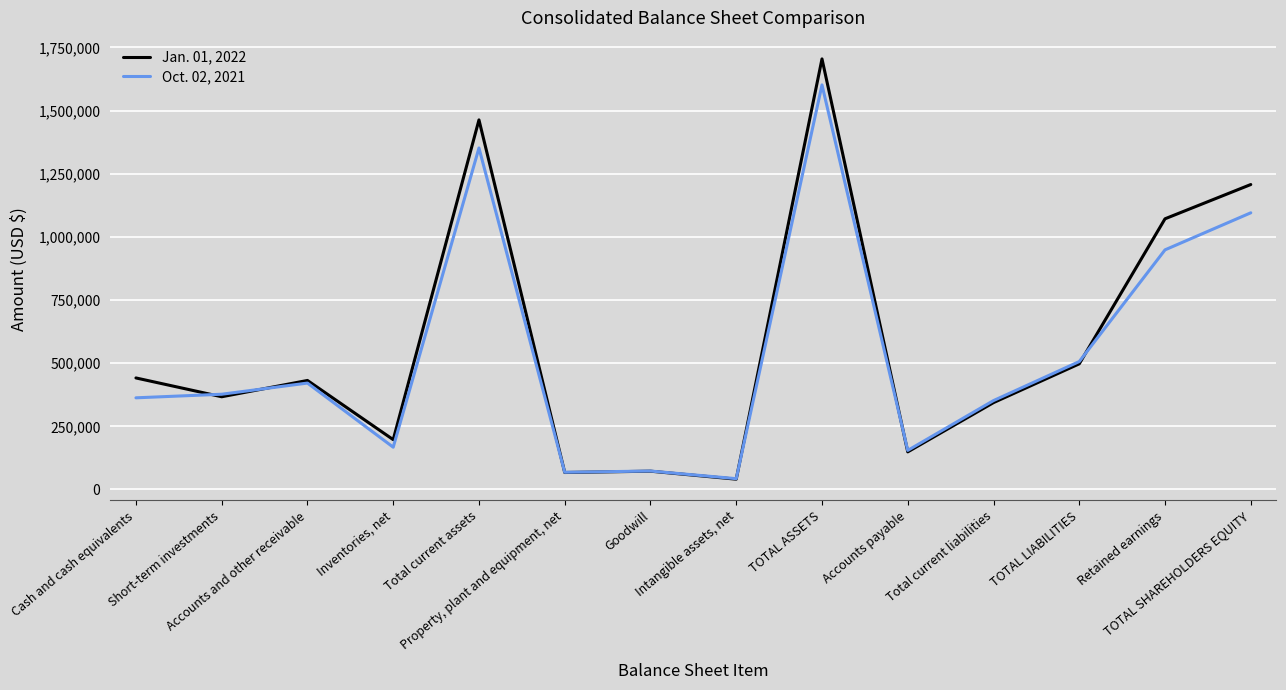

What is the minimum value for Jan. 01, 2022?

40702